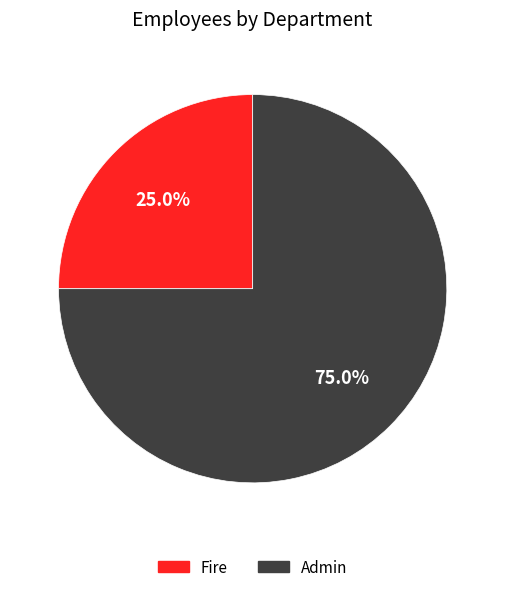

To the nearest percent, what portion does Fire represent?

25%